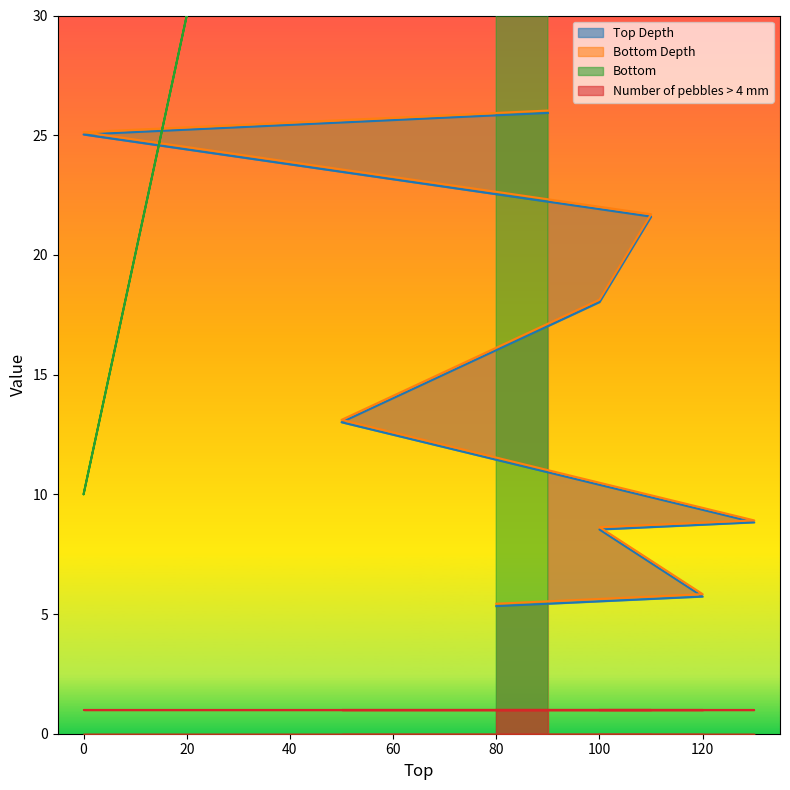

At which label does Bottom Depth first exceed 18?

100